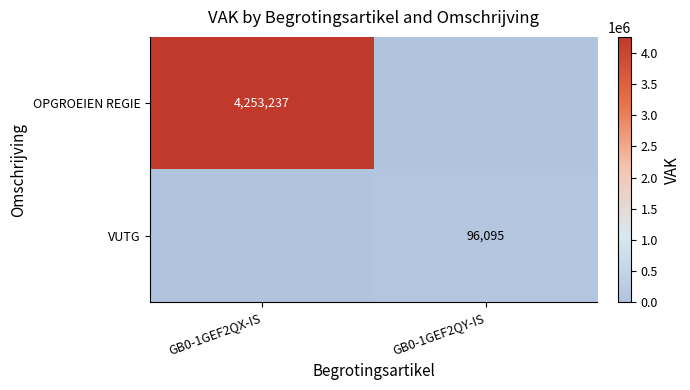

The OPGROEIEN REGIE series shows 4253237 at GB0-1GEF2QX-IS. True or false?

True